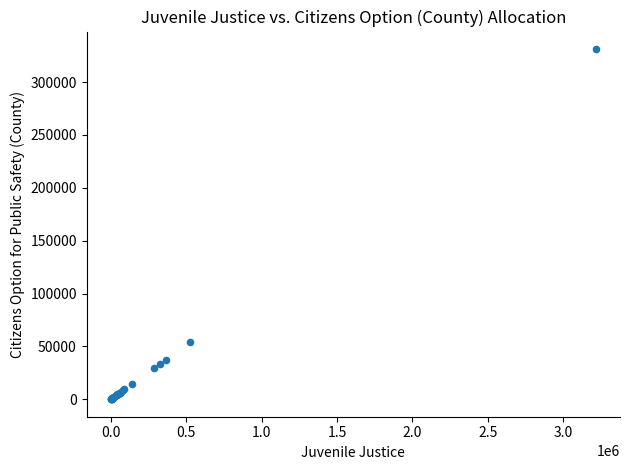

What Y value in the scatter plot is closest to 165650?

54407.6